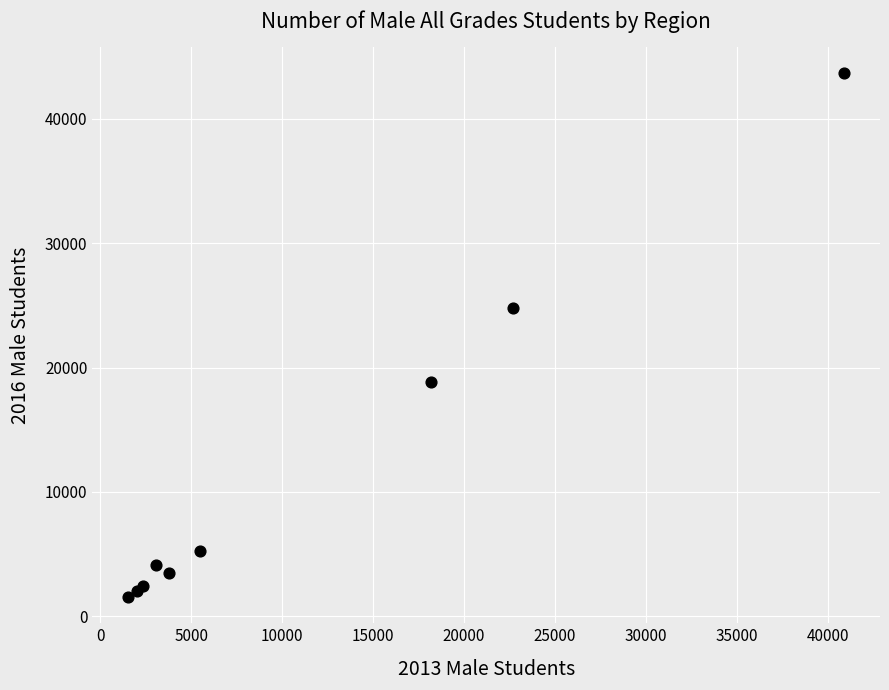

What Y value in the scatter plot is closest to 22608?

24817